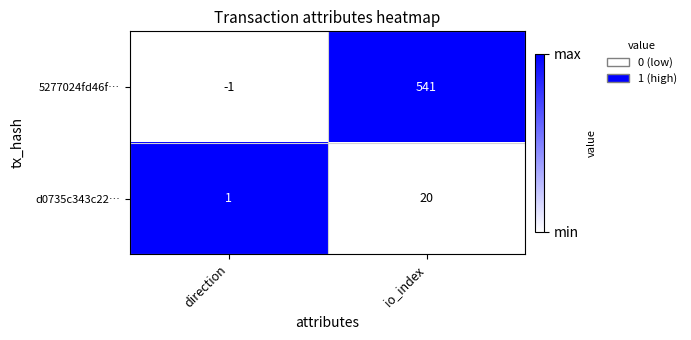

Which series changed the most between direction and io_index?

5277024fd46f…